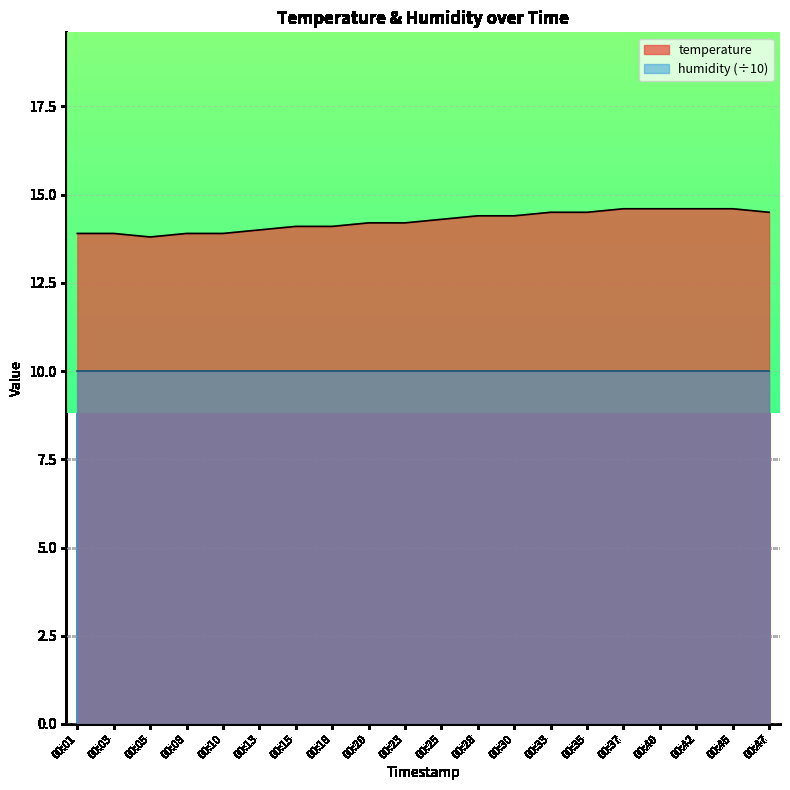

What is the approximate value at 00:37?

14.6